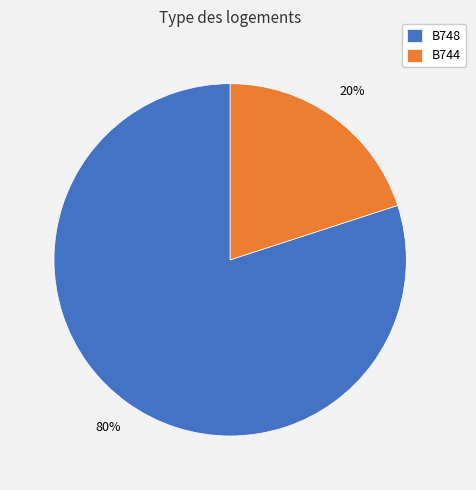

Which has a higher value, B748 or B744?

B748